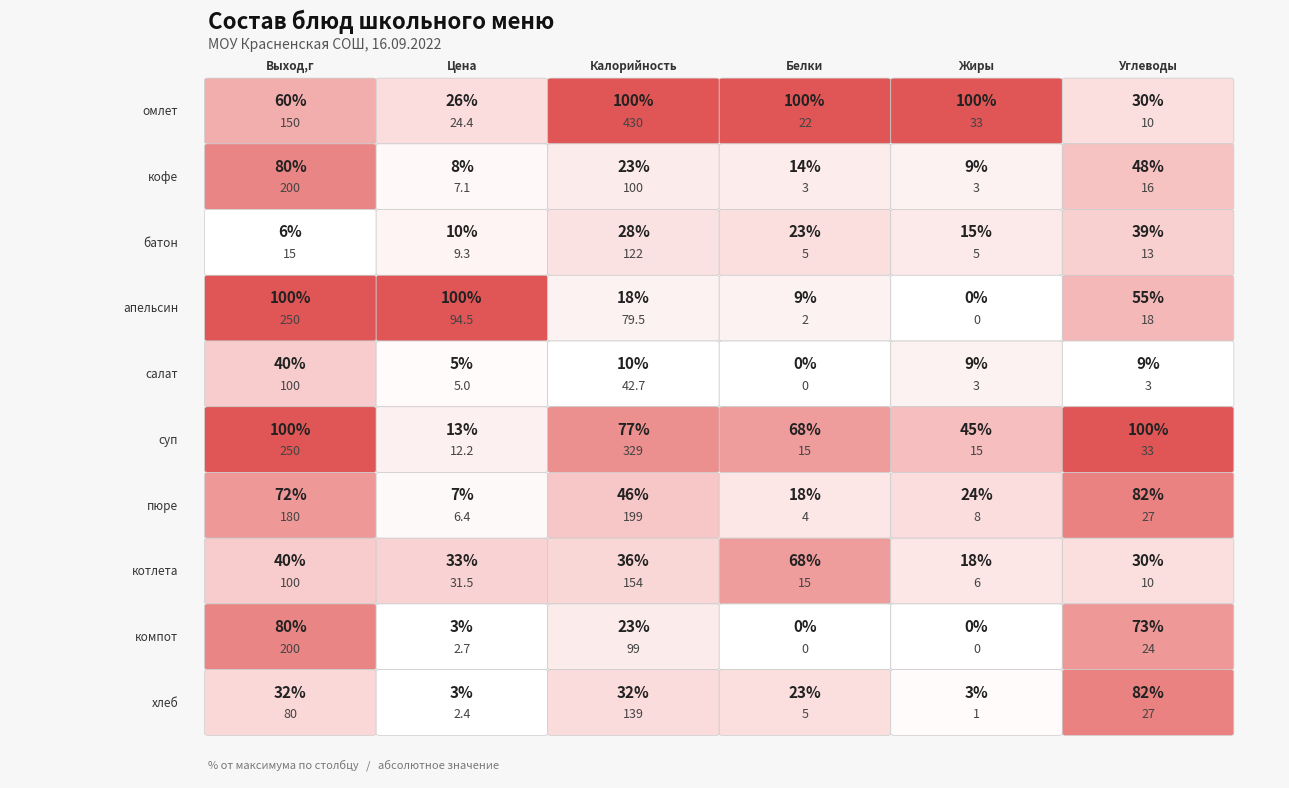

Is it true that картофельное пюре equals 2.1 at 3?

False